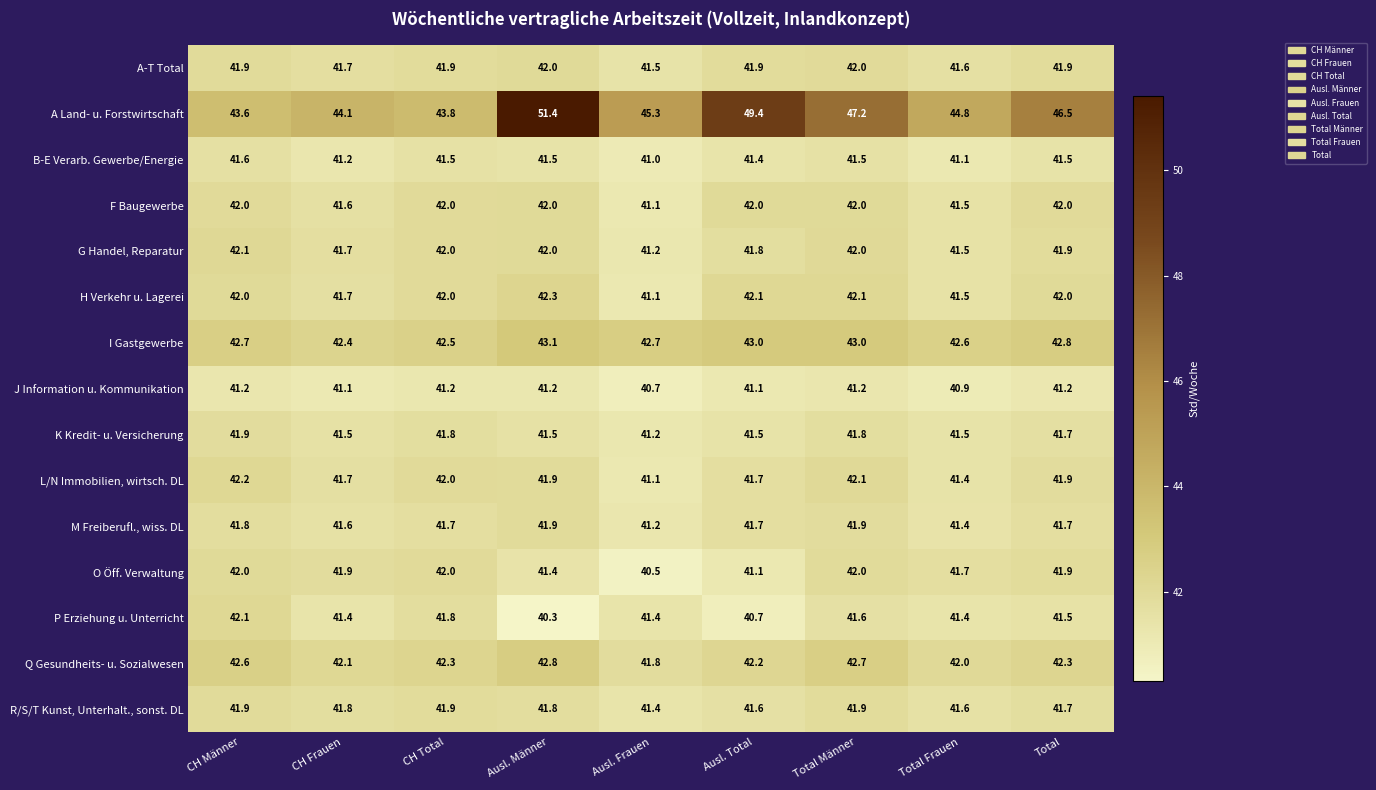

What is the difference between the highest and lowest values at Total Frauen?

3.9